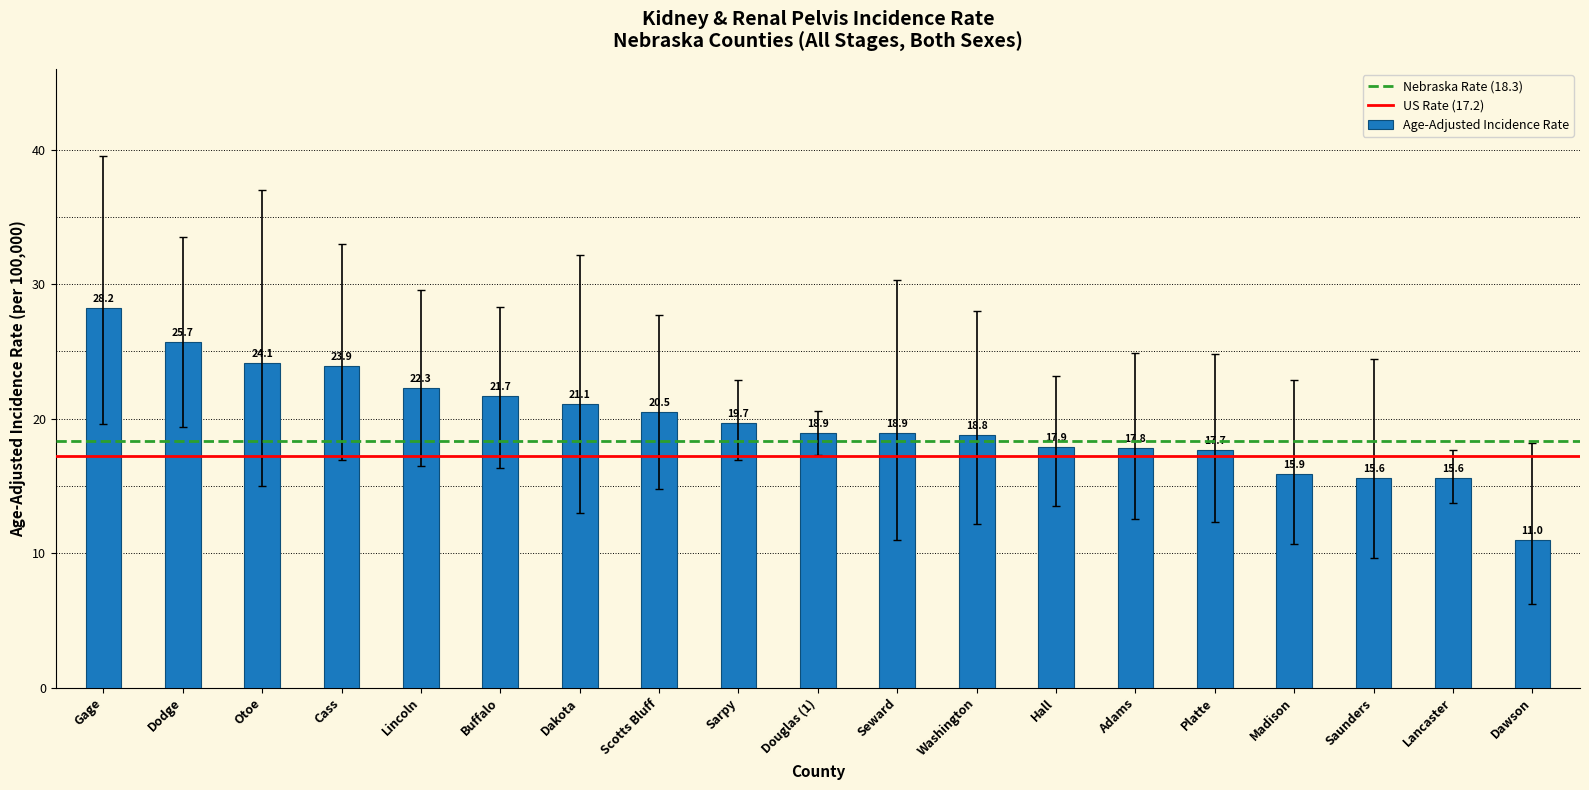

Read the value at Gage.

28.2